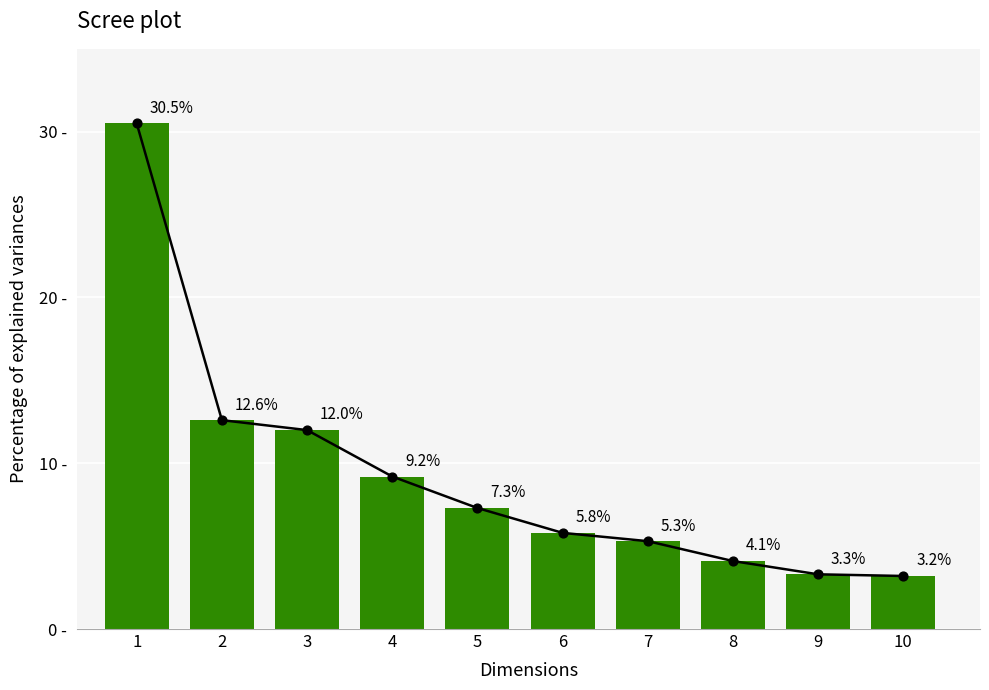

At which category is the sum across all series the highest?

1